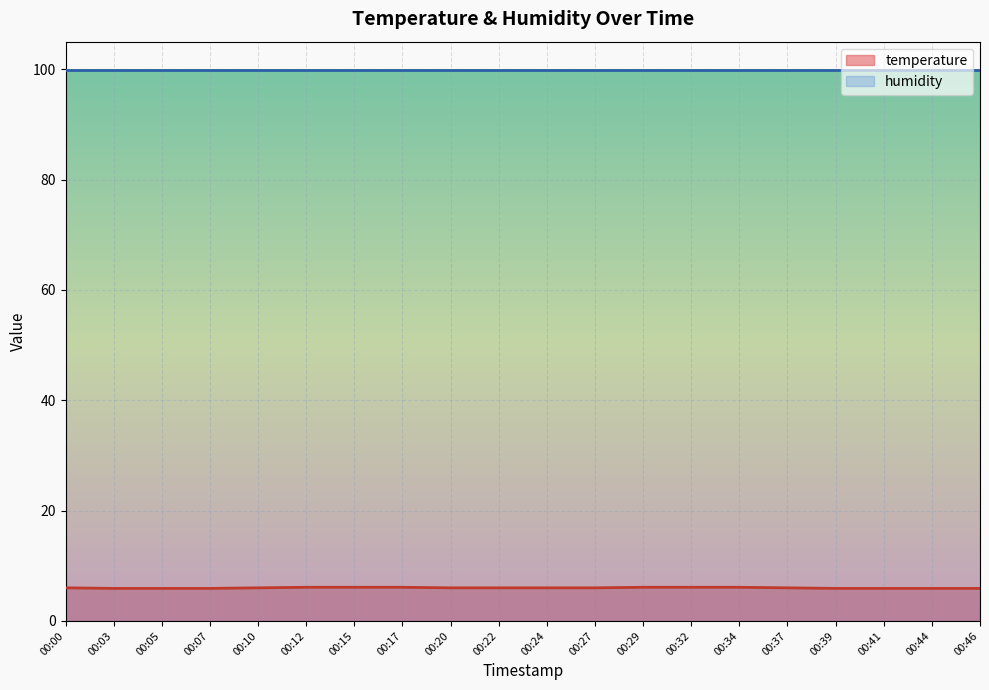

Which has a higher value, 00:34 or 00:37?

00:34